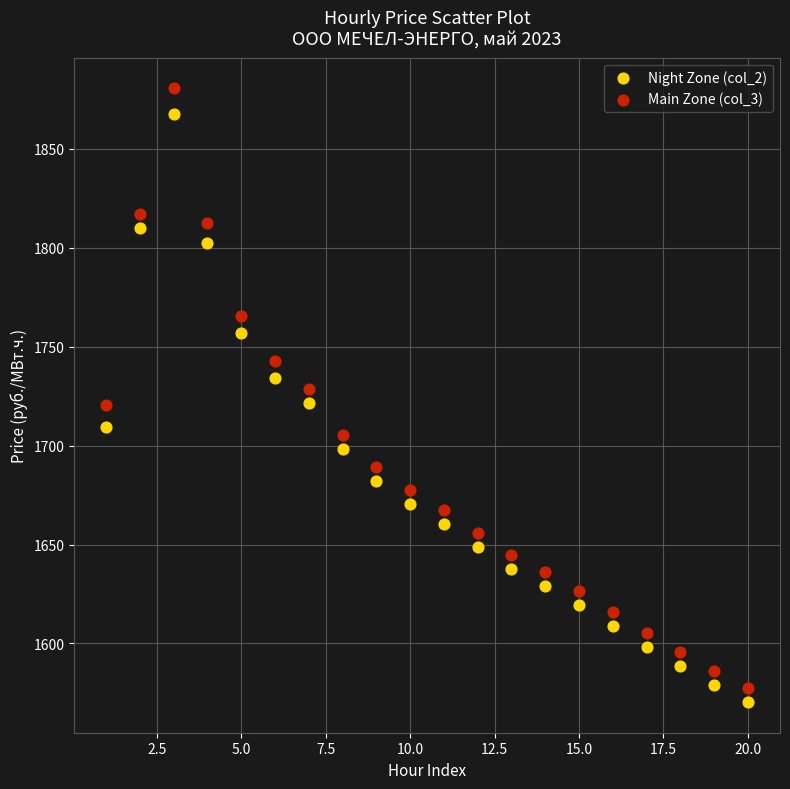

Across all data points, what is the range of X values (max minus min)?

19.0